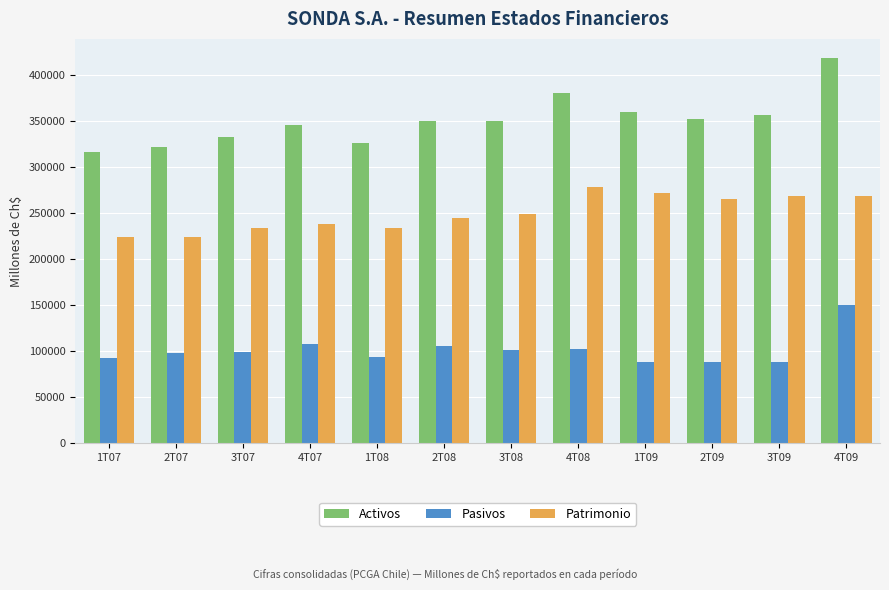

List the series in order of their overall mean, highest first.

Activos, Patrimonio, Pasivos